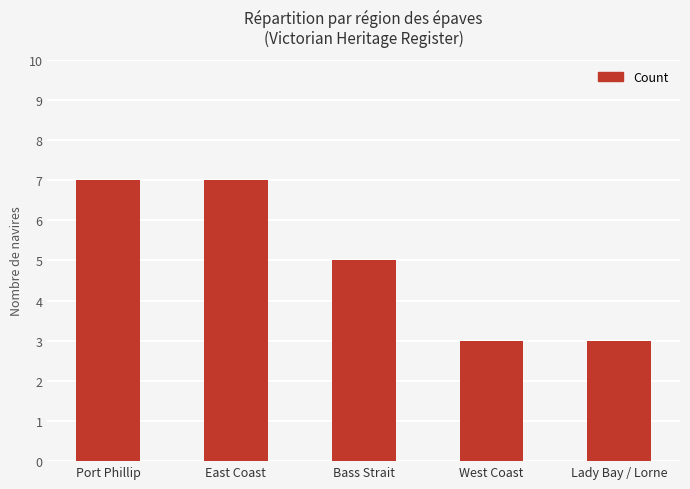

What is the smallest value displayed?

3